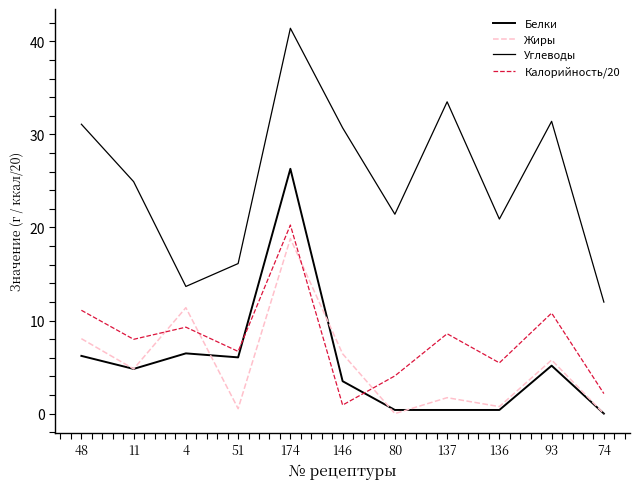

Reading left to right, what are all the values shown in this chart?

Белки: 6.2	4.8	6.5	6.0	26.3	3.5	0.4	0.4	0.4	5.2	0.0
Жиры: 8.1	4.8	11.4	0.5	18.8	6.4	0.0	1.7	0.8	5.8	0.0
Углеводы: 31.1	24.9	13.7	16.1	41.4	30.7	21.4	33.5	20.9	31.4	12.0
Калорийность/20: 11.1	8.0	9.3	6.7	20.3	0.9	4.0	8.6	5.5	10.8	2.1